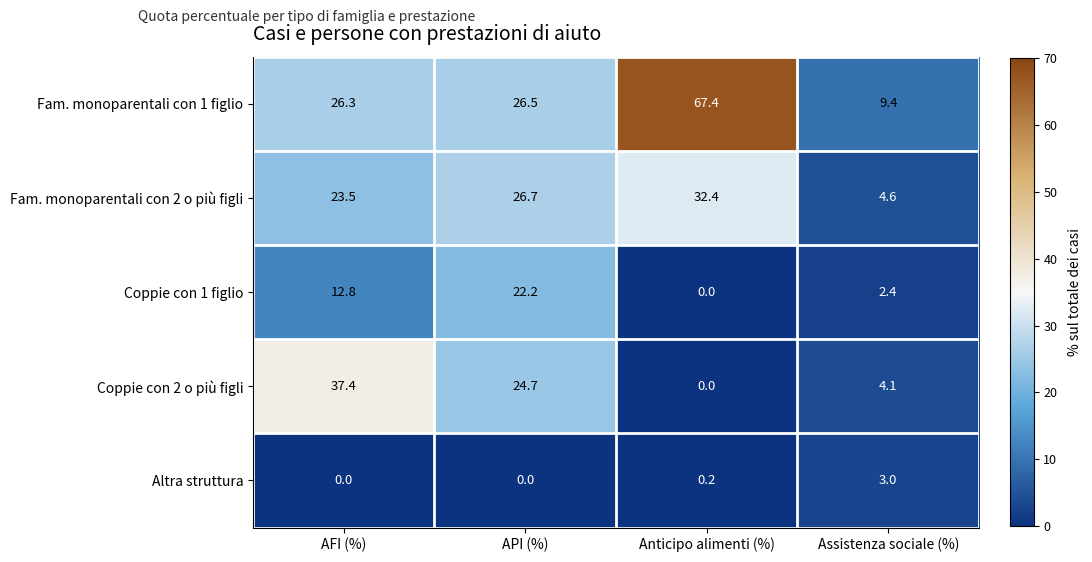

Rank the categories by Fam. monoparentali con 2 o più figli value from highest to lowest.

Anticipo alimenti (%), API (%), AFI (%), Assistenza sociale (%)